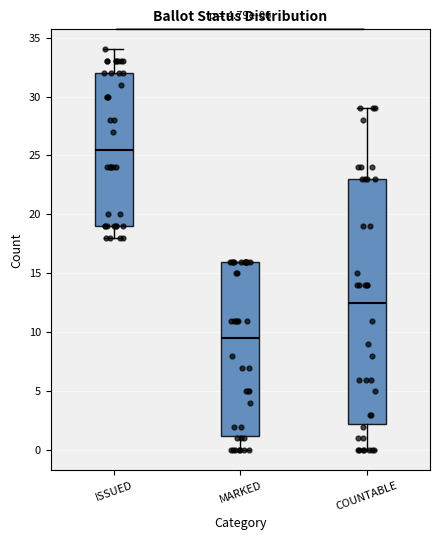

Reading left to right, read every box against the y-axis: the position of its median line, the range the box covers, and the ends of its whiskers. The values are not printed on the chart, so give them approximately, as read against the axis.

ISSUED: median 25.5, box 19.0 to 32.0, whiskers 18.0 to 34.0
MARKED: median 9.5, box 1.5 to 16.0, whiskers 0.0 to 16.0
COUNTABLE: median 12.5, box 2.5 to 23.0, whiskers 0.0 to 29.0